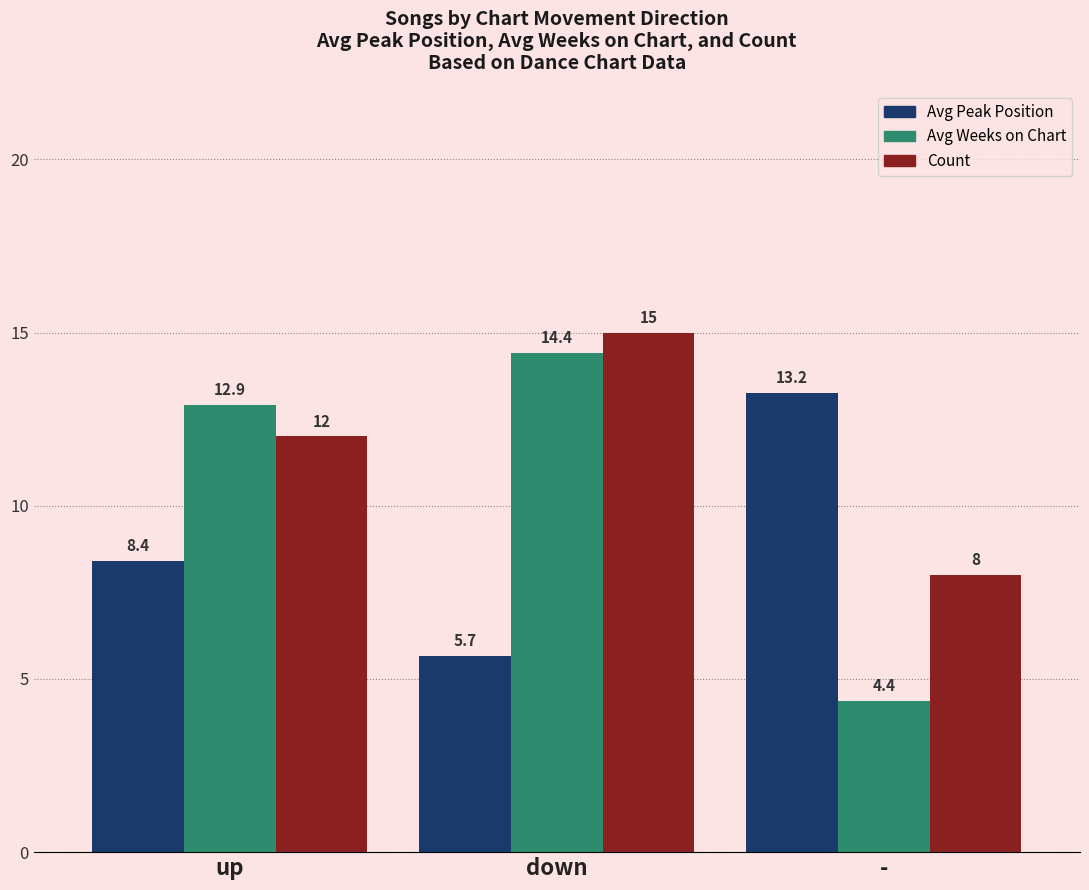

What is the smallest value displayed?

4.4